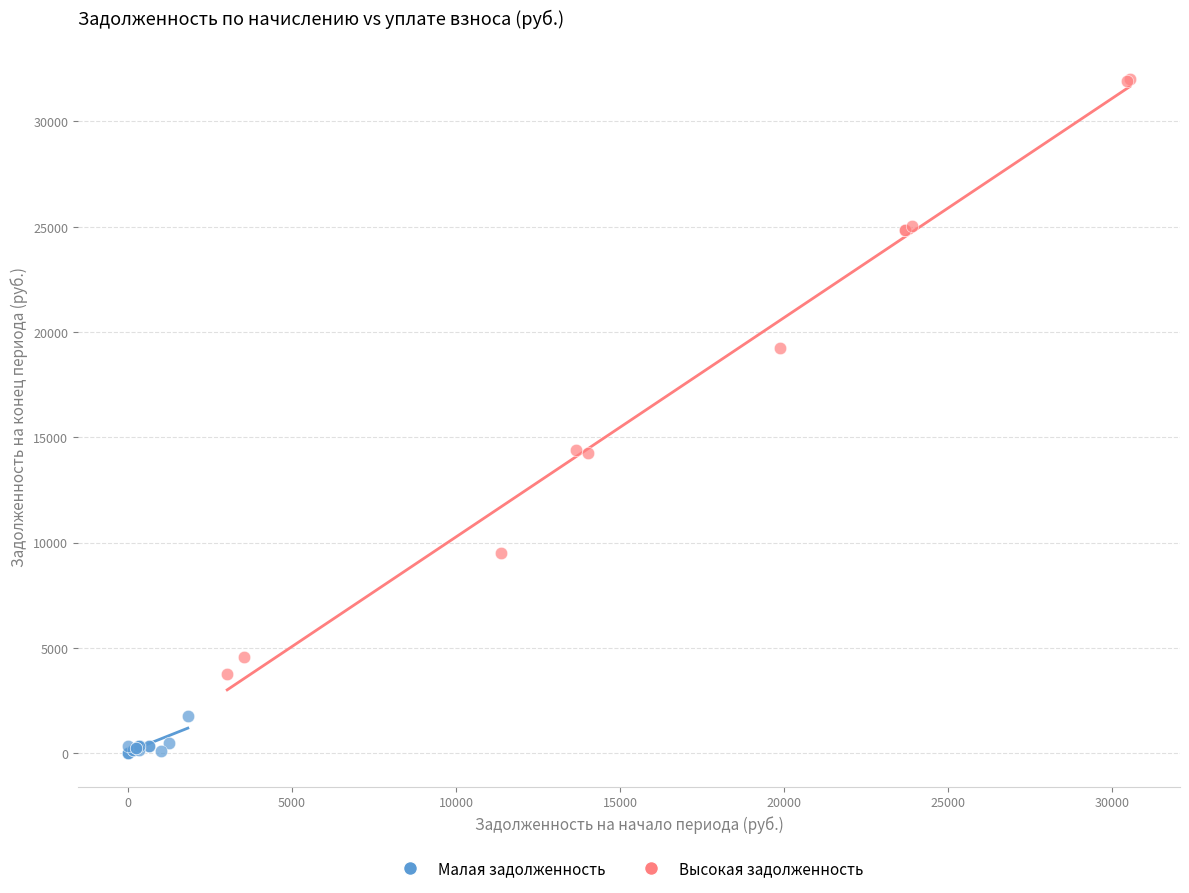

Which series reaches the maximum Y coordinate?

Высокая задолженность